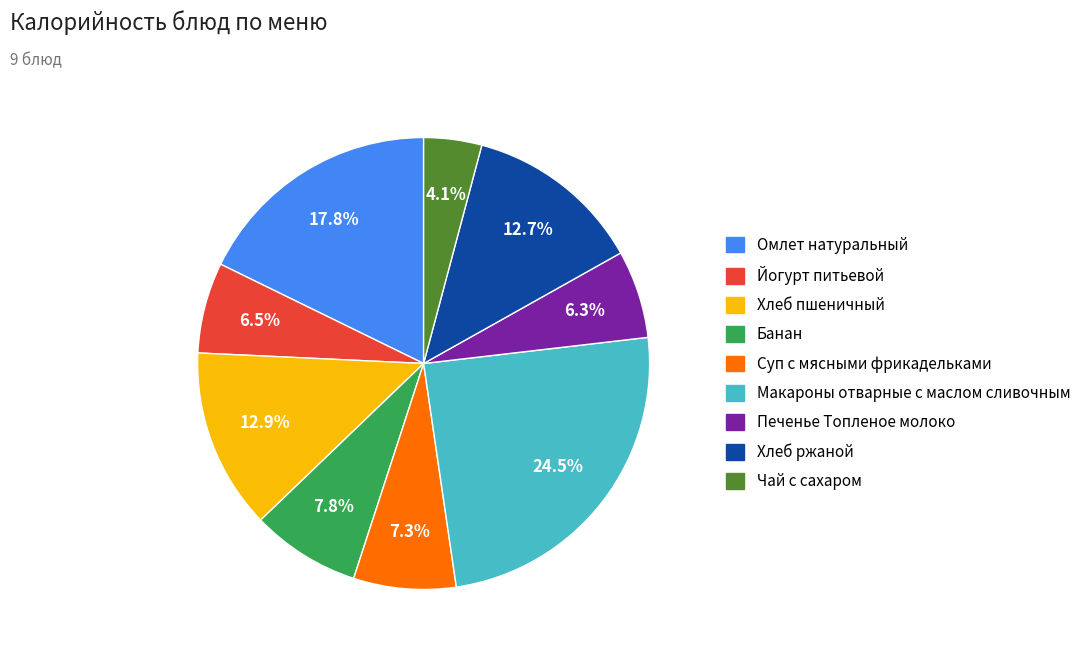

To the nearest percent, what is the combined percentage of Чай с сахаром and Хлеб ржаной?

17%